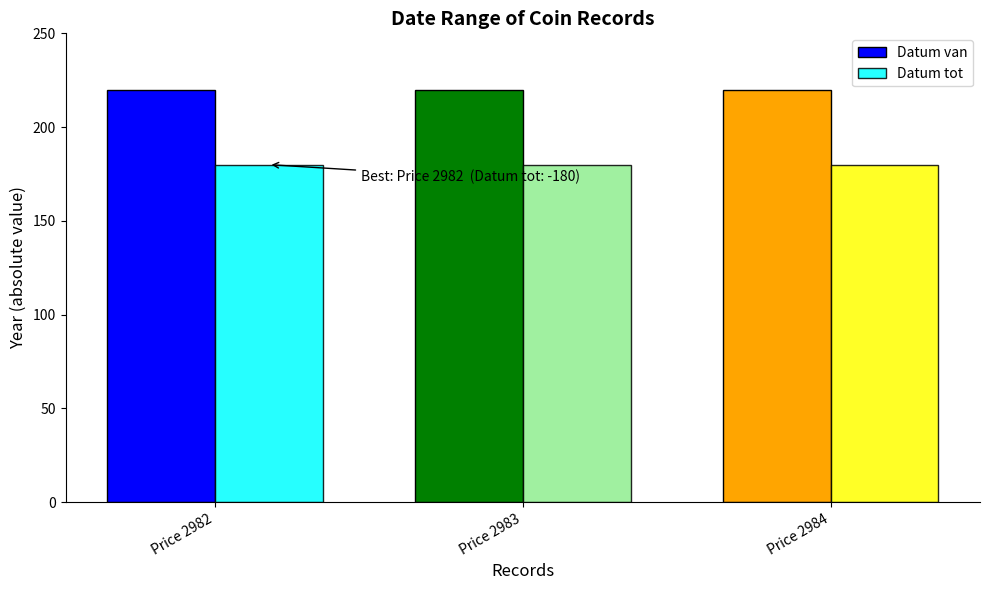

At how many categories does at least one series exceed 203?

3